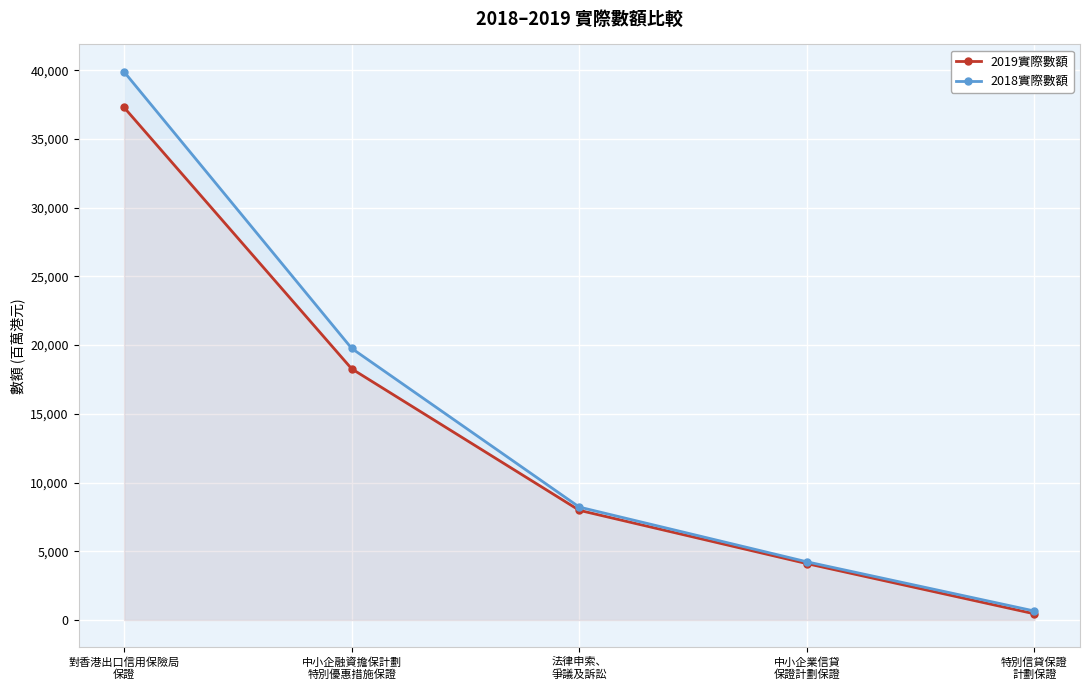

Rank the series by their average value, from lowest to highest.

2019實際數額, 2018實際數額